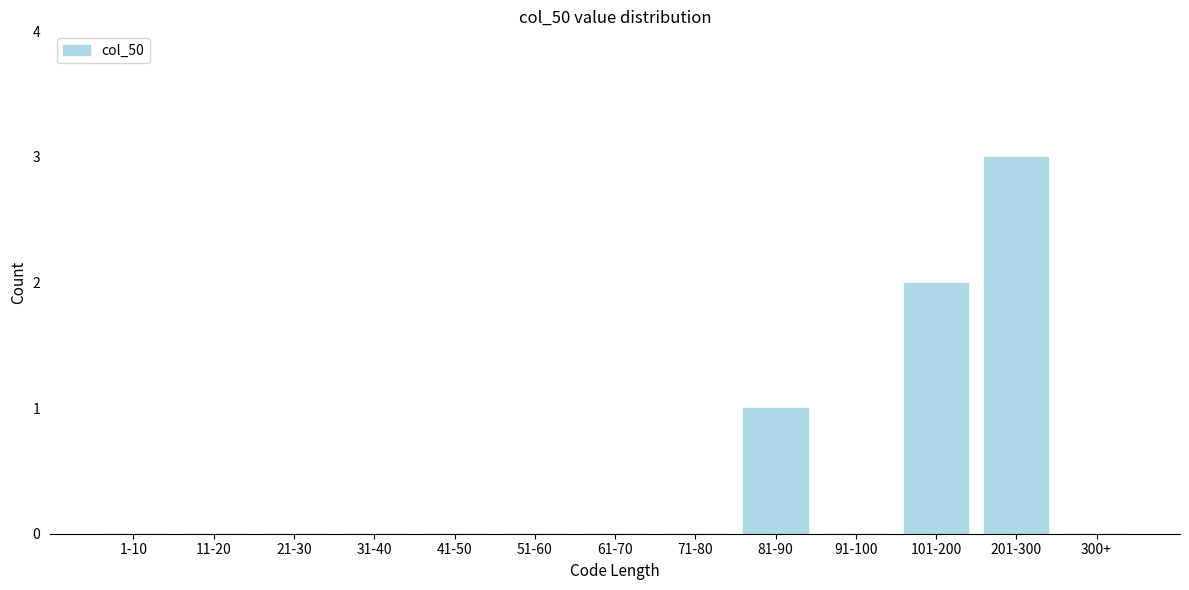

Reading left to right, list all the values displayed in this chart.

1-10=0	11-20=0	21-30=0	31-40=0	41-50=0	51-60=0	61-70=0	71-80=0	81-90=1	91-100=0	101-200=2	201-300=3	300+=0